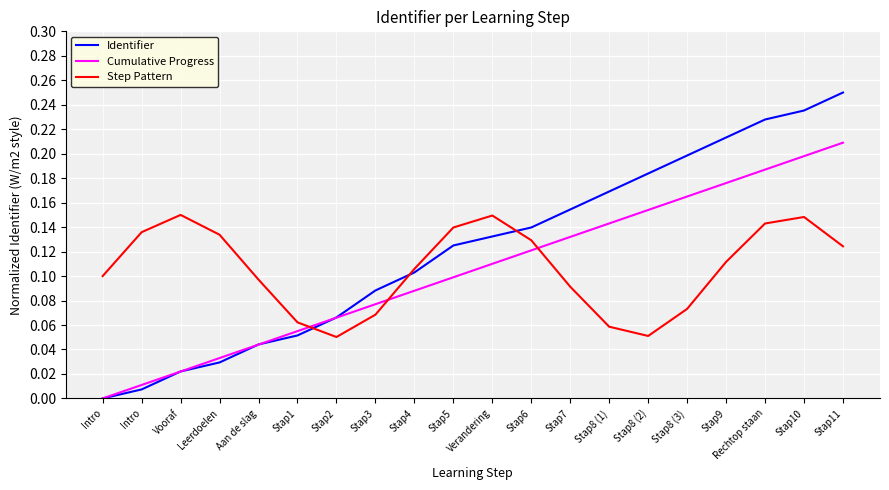

Does the chart display data point markers on the line(s)?

No